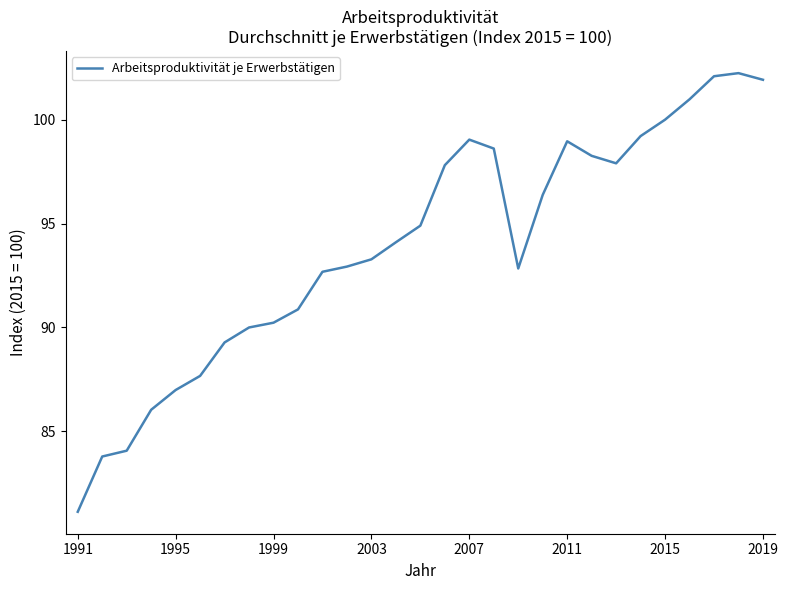

What is the difference between the maximum and minimum values?

21.1